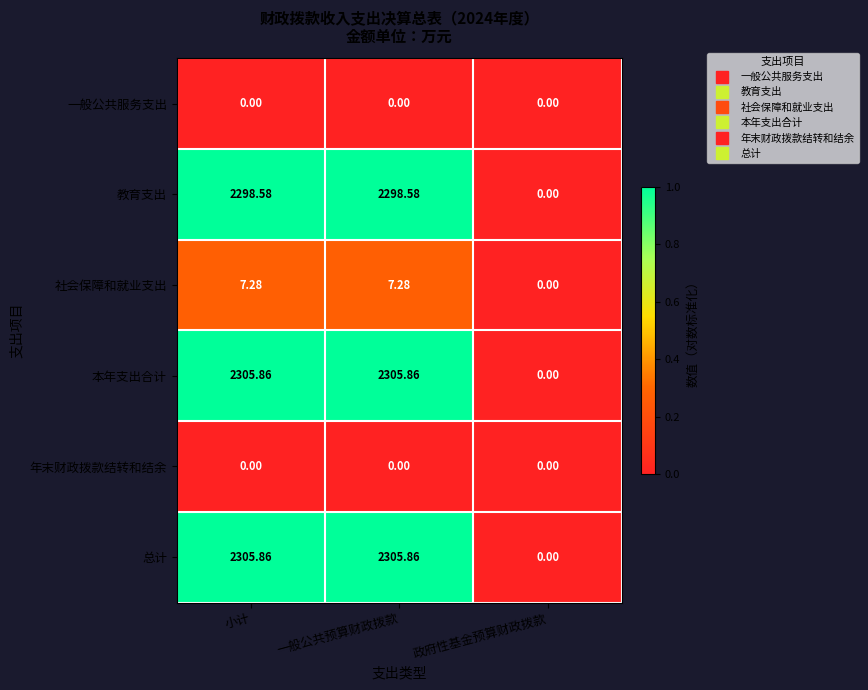

Is the value of 教育支出 at 一般公共预算财政拨款 greater than the value of 一般公共服务支出 at 一般公共预算财政拨款?

Yes